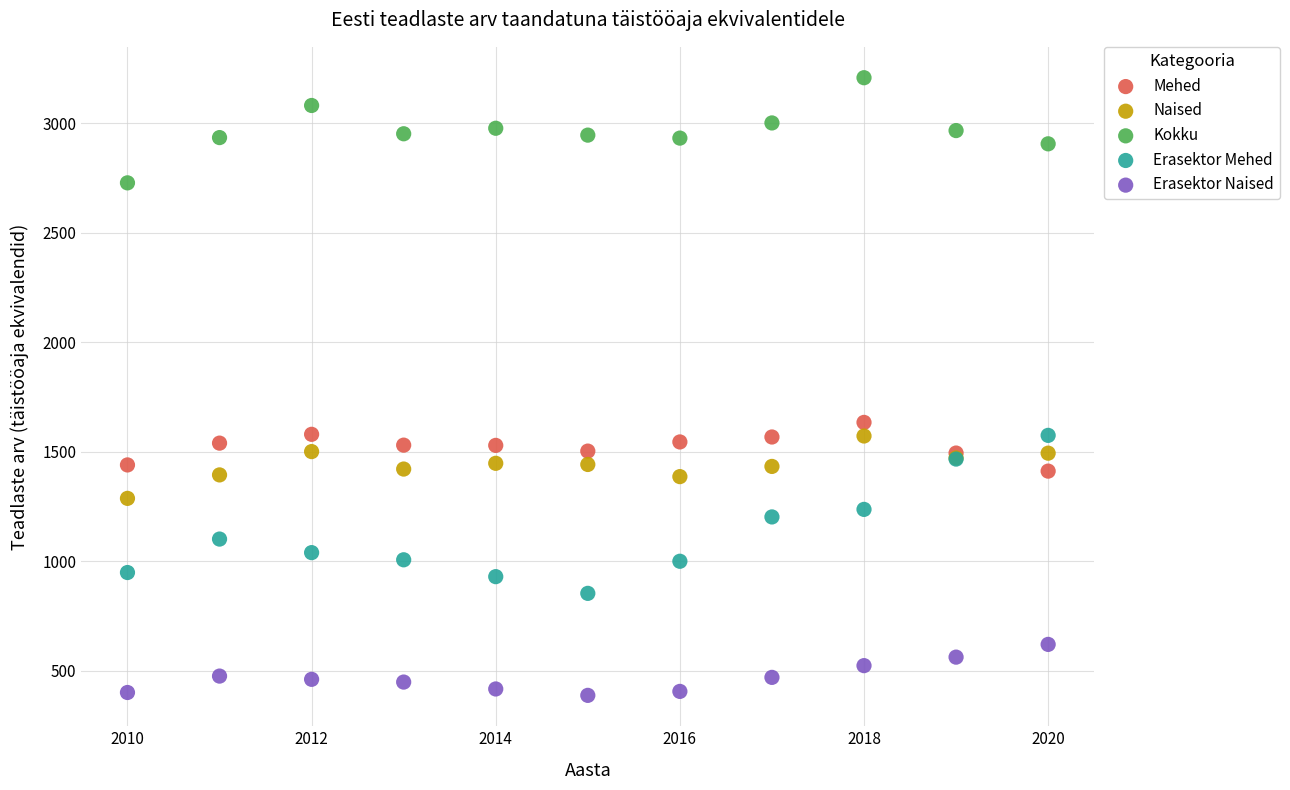

Which series reaches the minimum Y coordinate?

Erasektor Naised